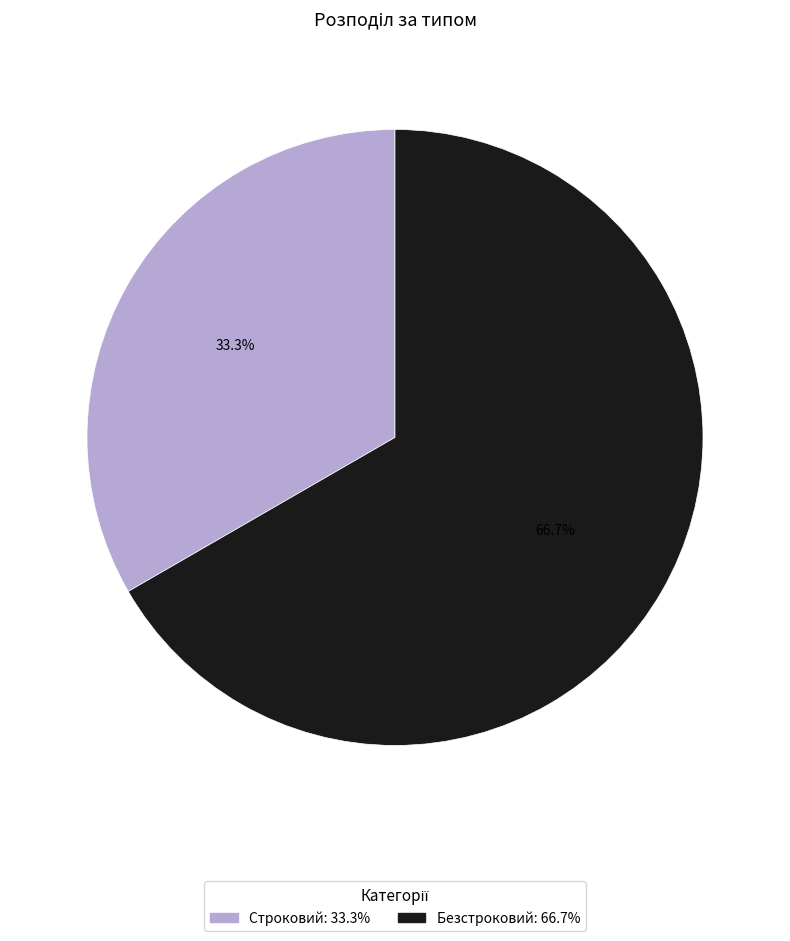

What percentage is the Безстроковий slice, to the nearest percent?

67%